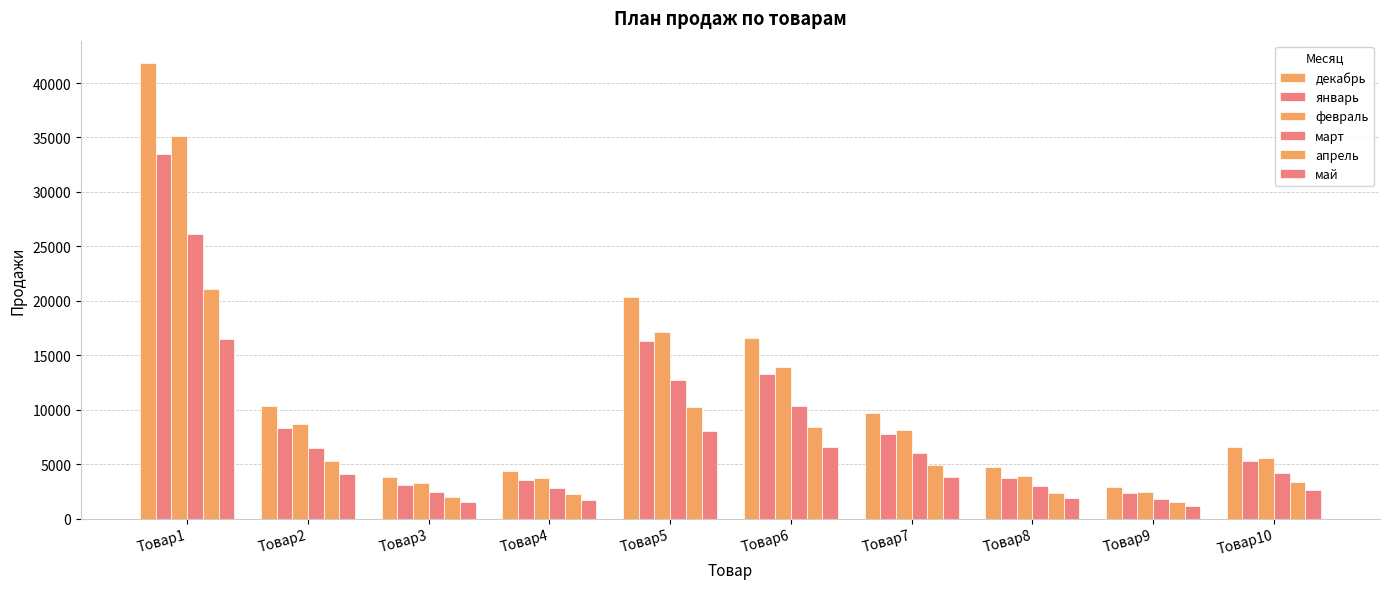

Read the апрель value at Товар7, to the nearest 100.

4900